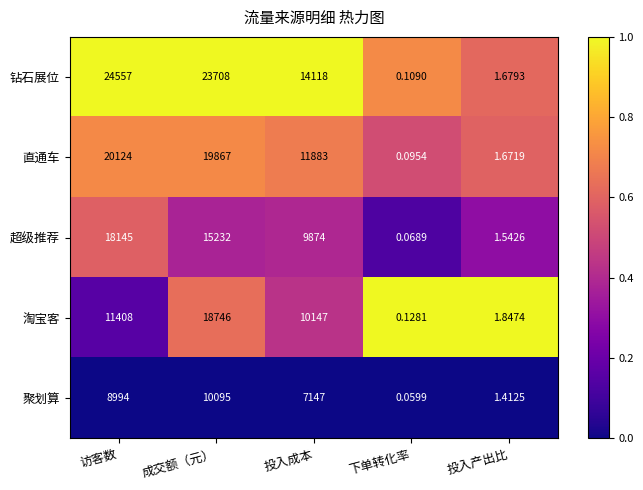

What is the total value across all series at 投入成本?

53169.0